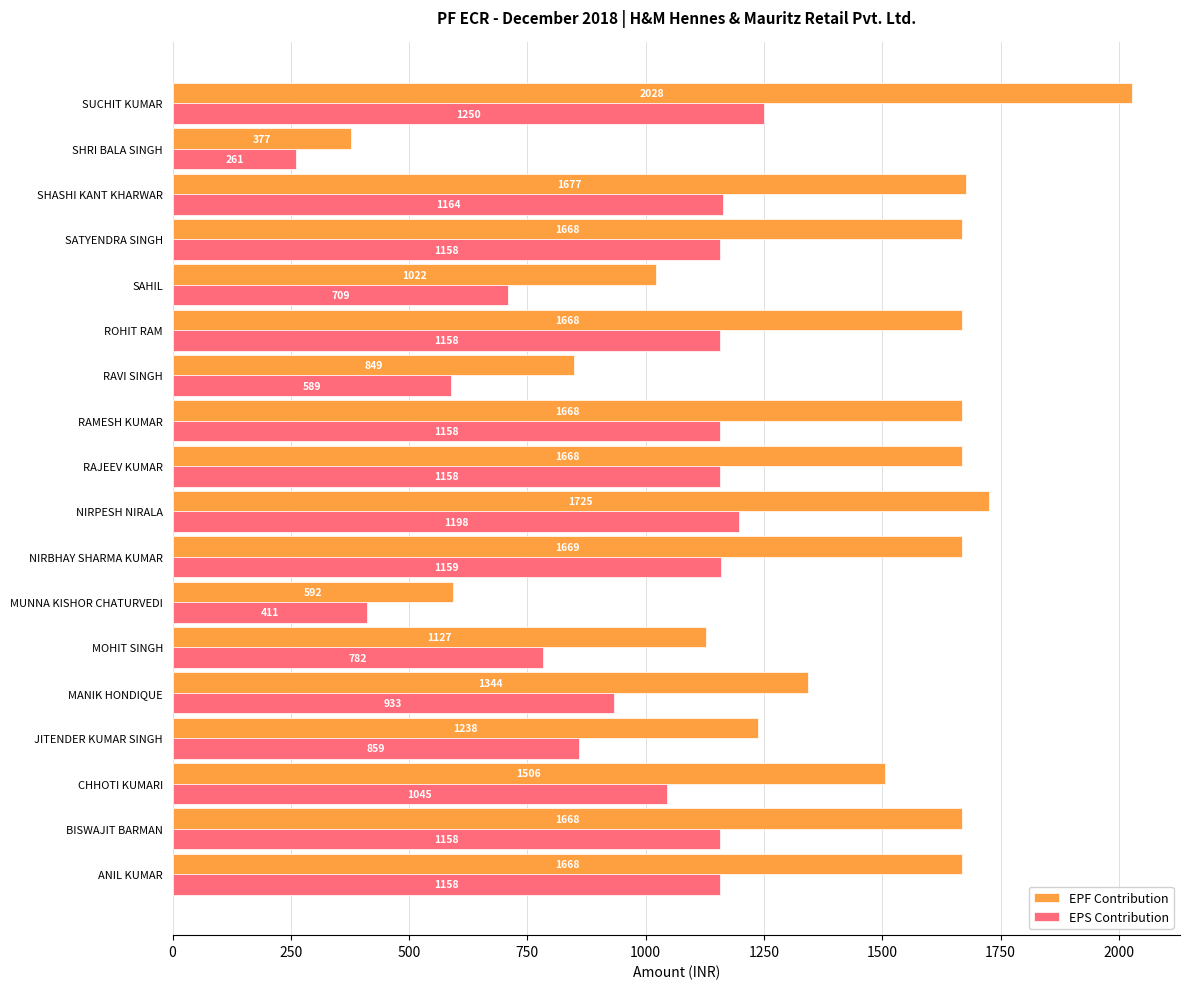

What is the average value of the EPS Contribution series?

962